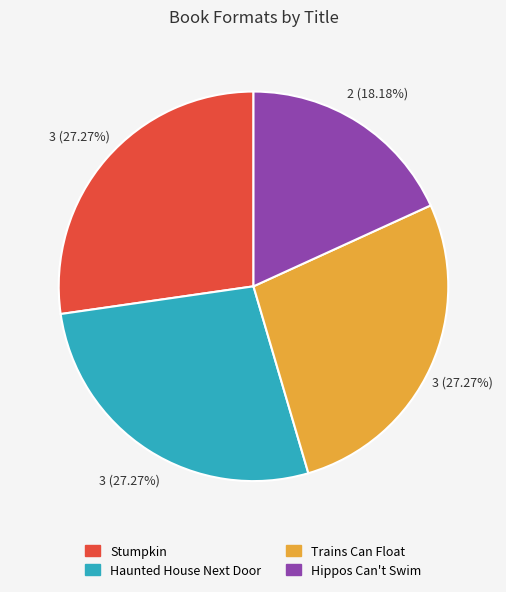

Does any single category account for the majority?

No